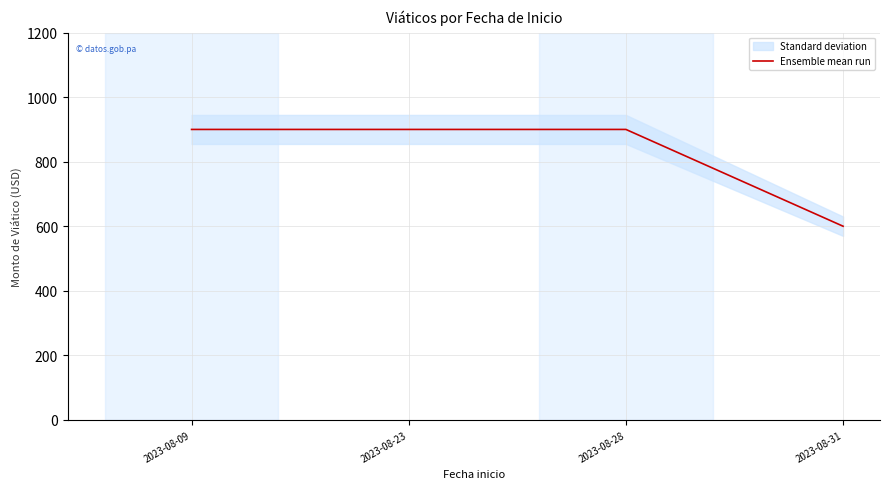

At which category does the chart reach its minimum across all series?

2023-08-31